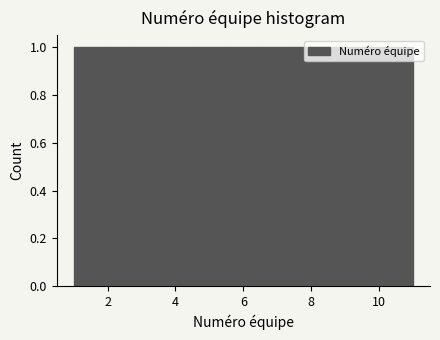

Reading left to right, transcribe this chart: for each bar, give the range it covers on the x-axis and its height. Neither the bar edges nor the heights are printed on the chart, so give them approximately, as read against the axes.

1.0 to 2.0: 1
2.0 to 2.8: 1
2.8 to 3.8: 1
3.8 to 4.6: 1
4.6 to 5.6: 1
5.6 to 6.4: 1
6.4 to 7.4: 1
7.4 to 8.2: 1
8.2 to 9.2: 1
9.2 to 10.0: 1
10.0 to 11.0: 1